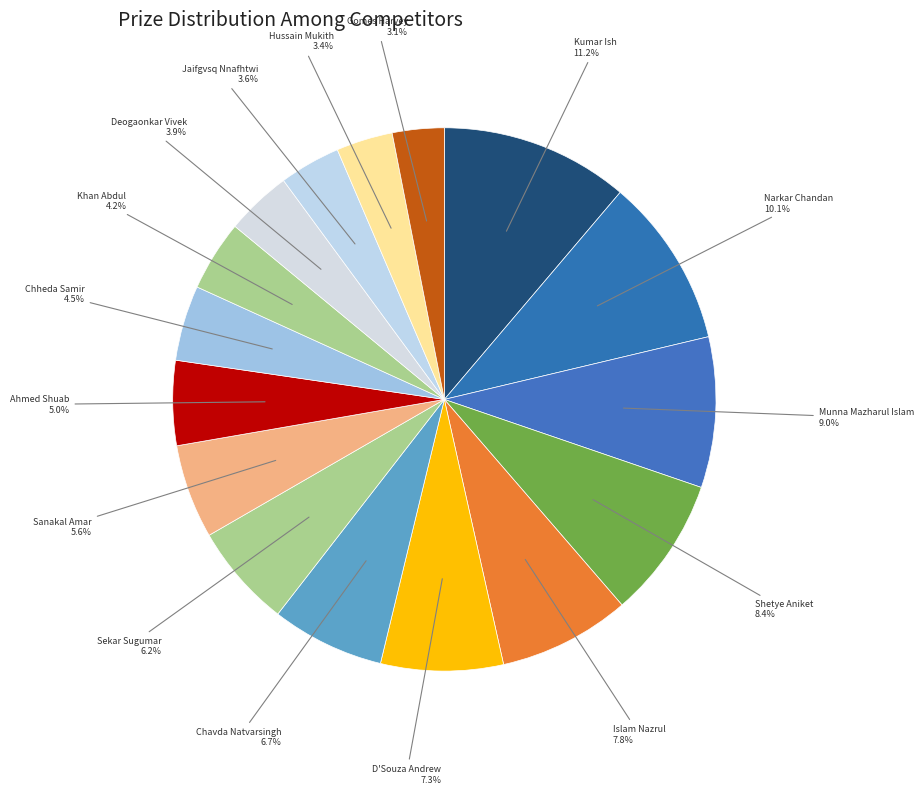

True or false: Sanakal Amar accounts for 19% of the total.

False